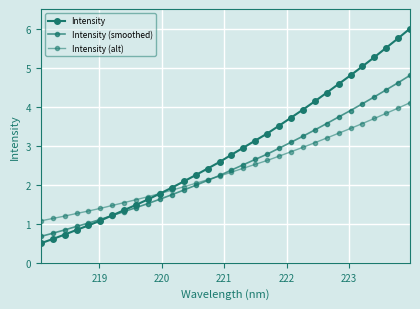

What is the value of the Intensity (smoothed) point at the 10th from the left?

1.5